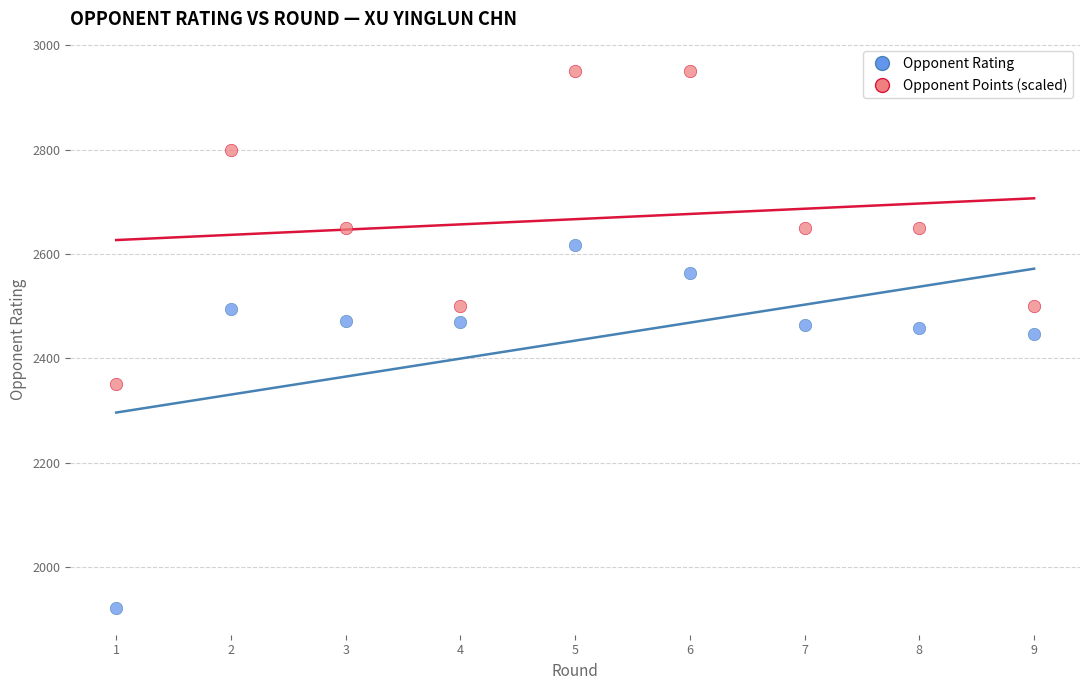

Across all data points, what is the range of Y values (max minus min)?

1028